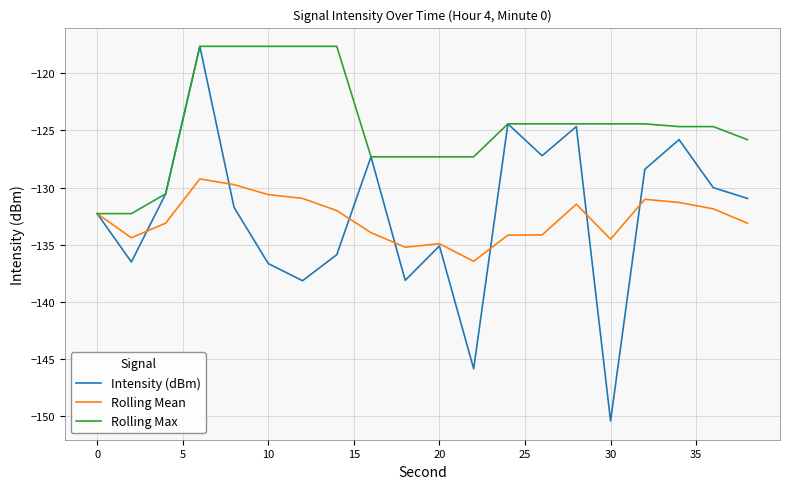

What is the greatest value displayed?

-117.6